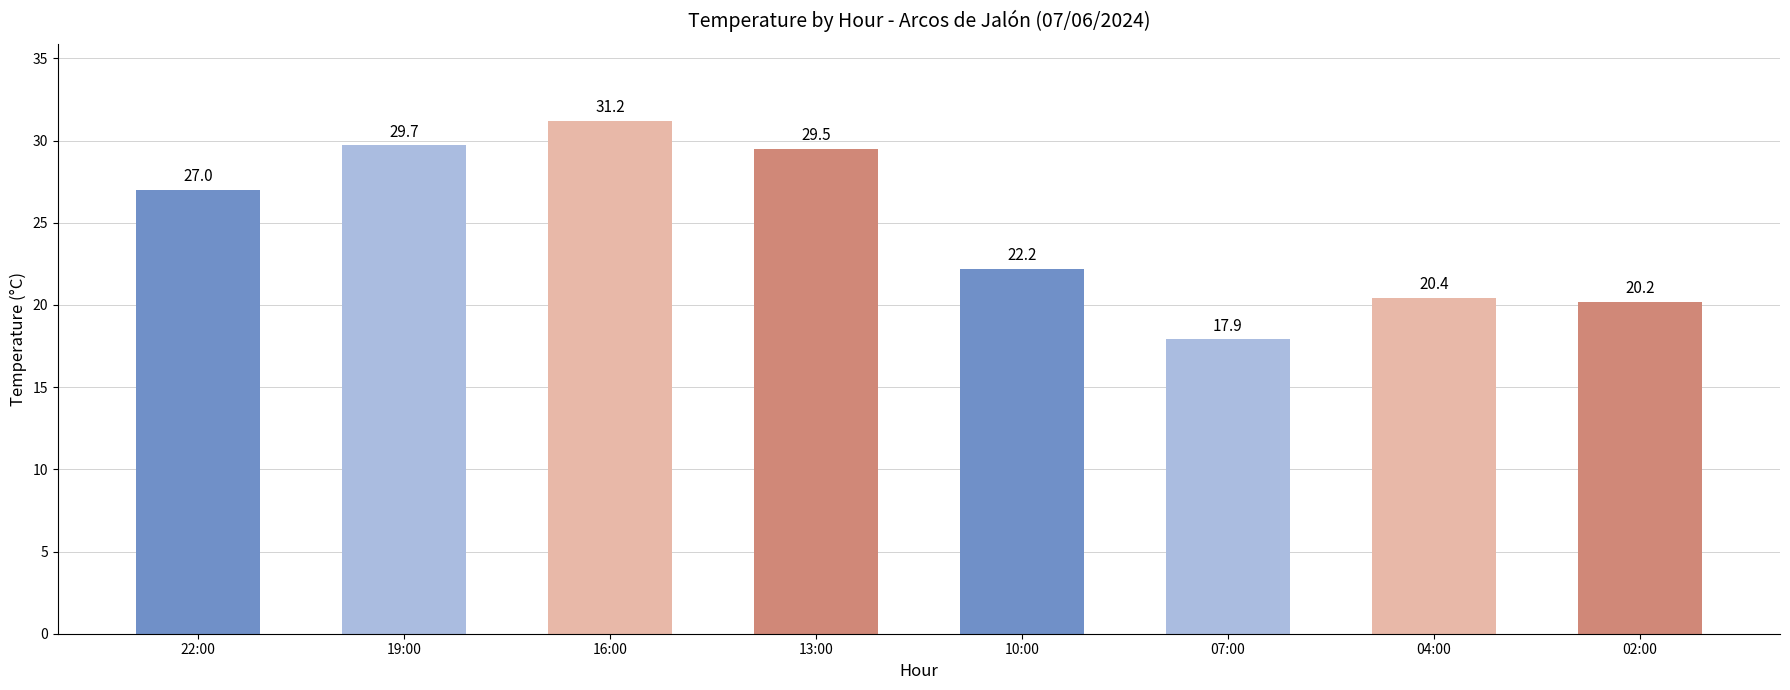

What is the difference between the second highest and second lowest values?

9.5